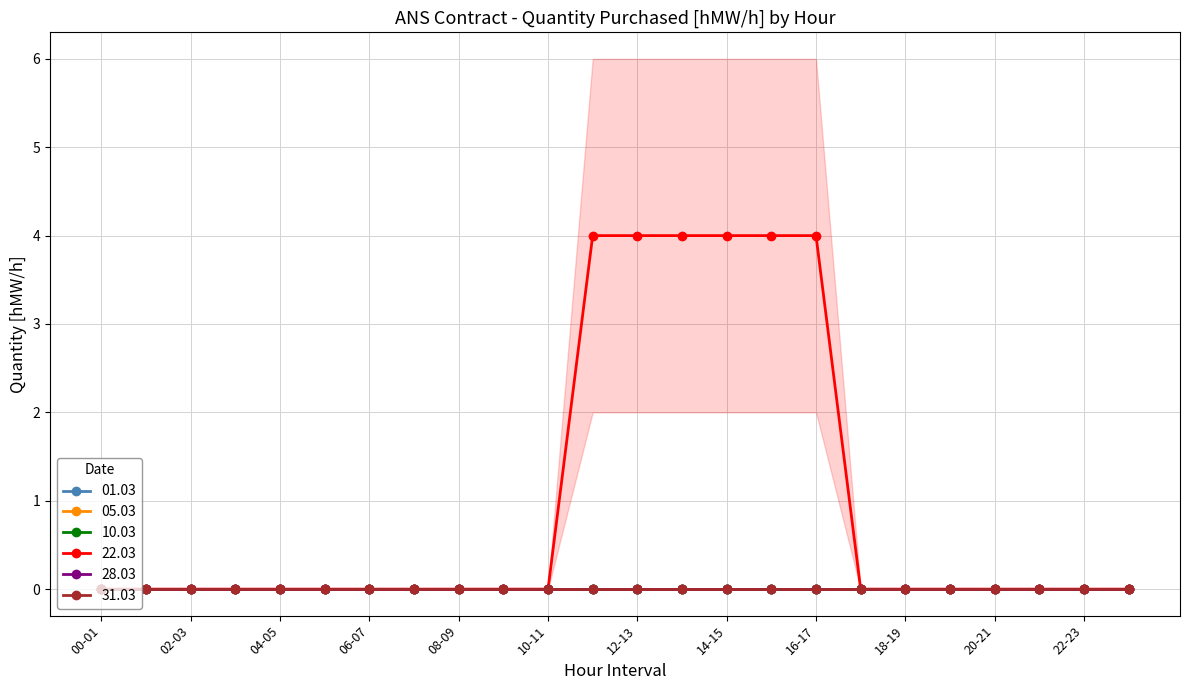

Which has a higher value, 15-16 or 19-20?

15-16